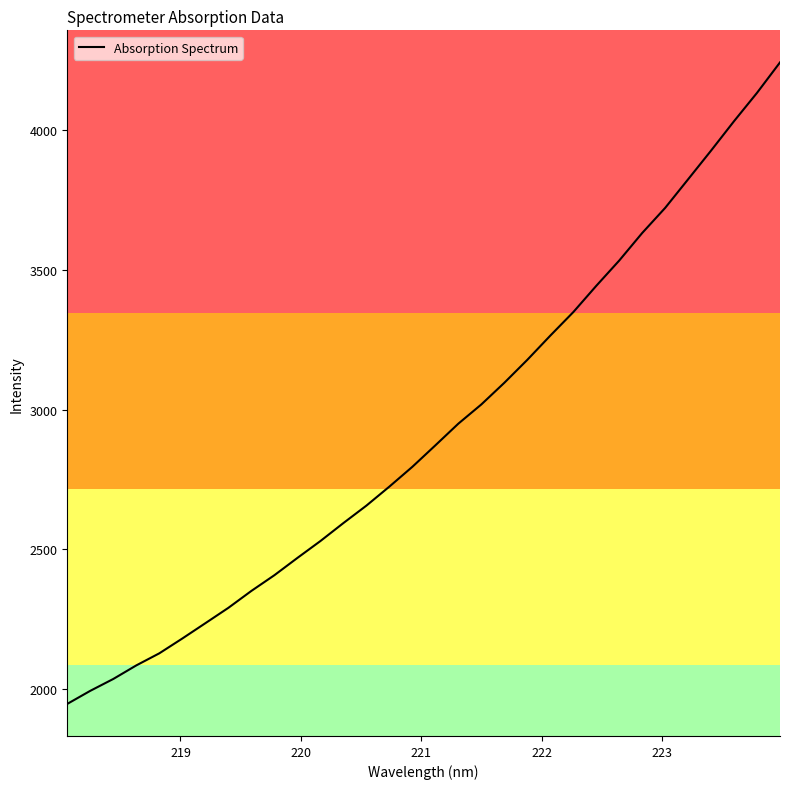

Count the number of categories in the chart.

32